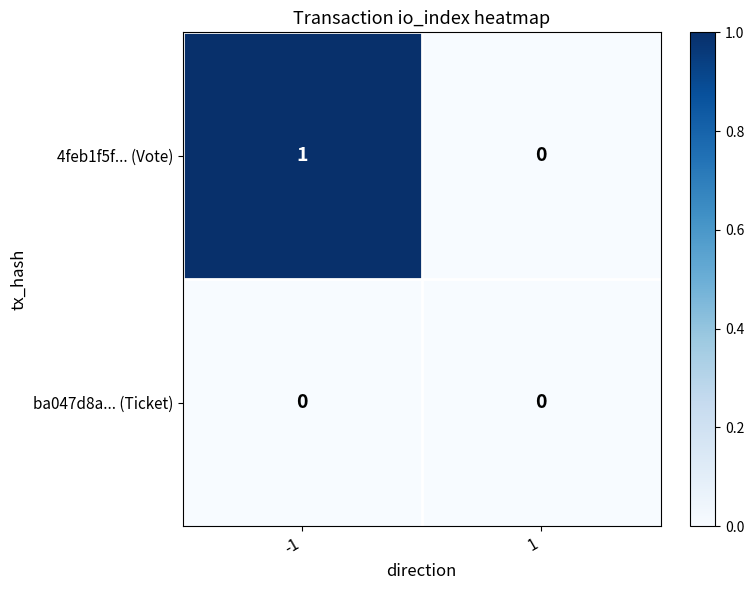

At which category is the sum across all series the highest?

-1